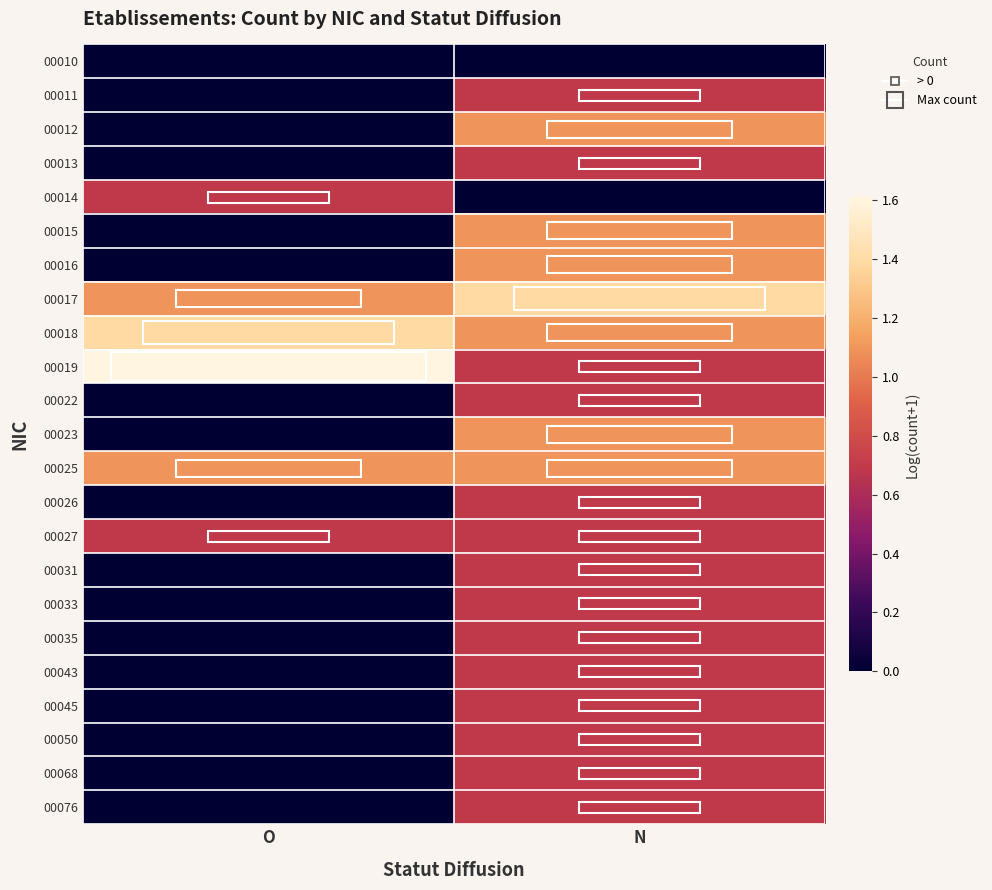

How many distinct data groups are displayed?

23